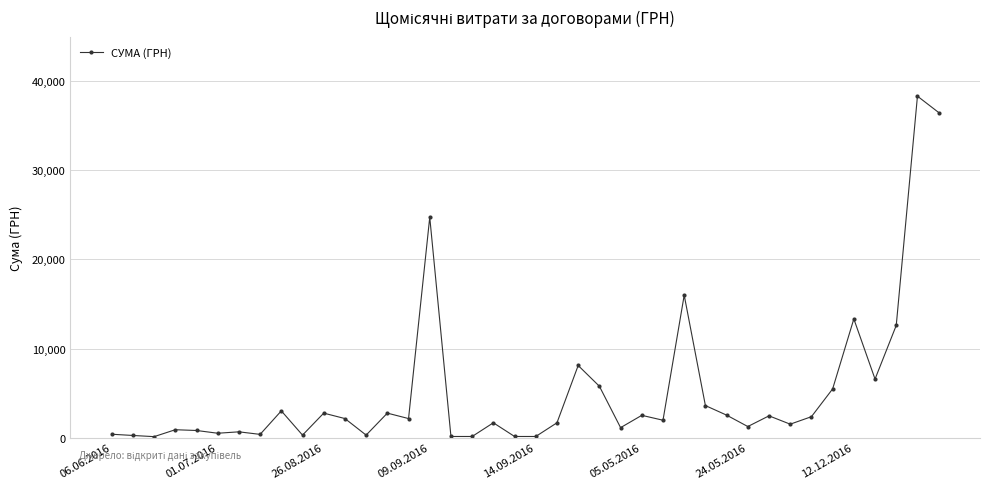

True or false: there are more than 2 points higher than both neighbors.

True